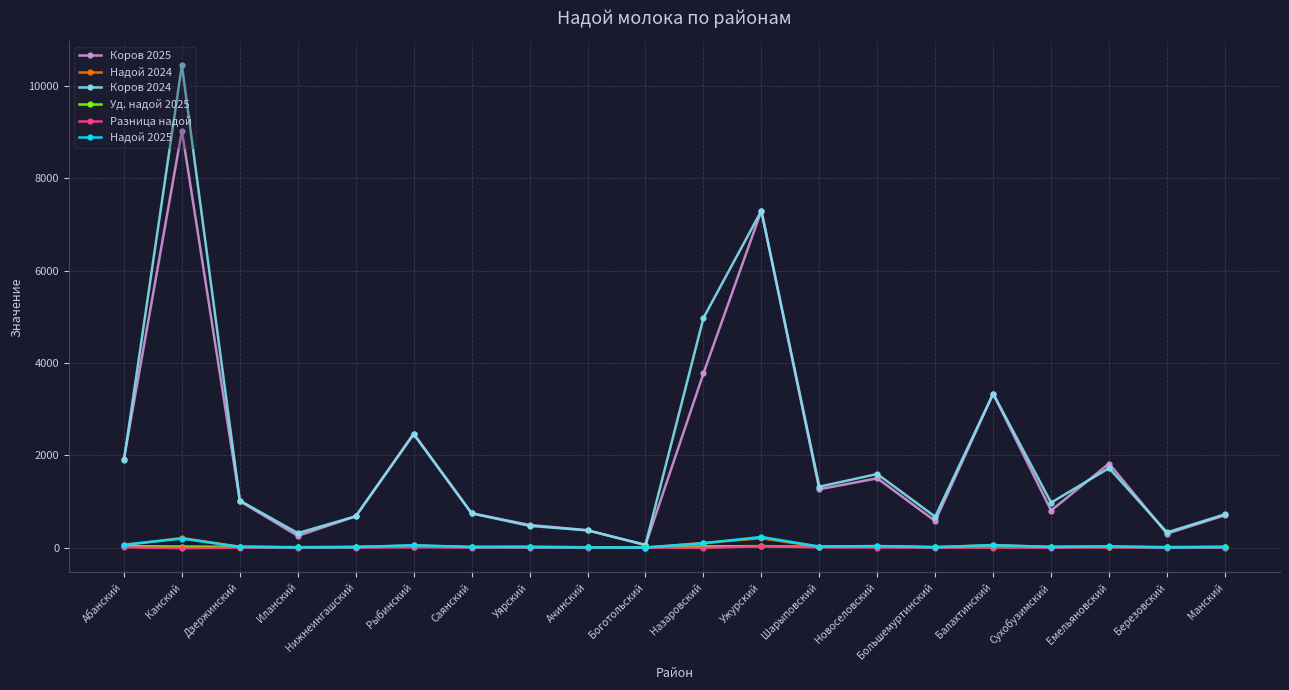

True or false: Разница надой has more than 1 points higher than both neighbors.

True